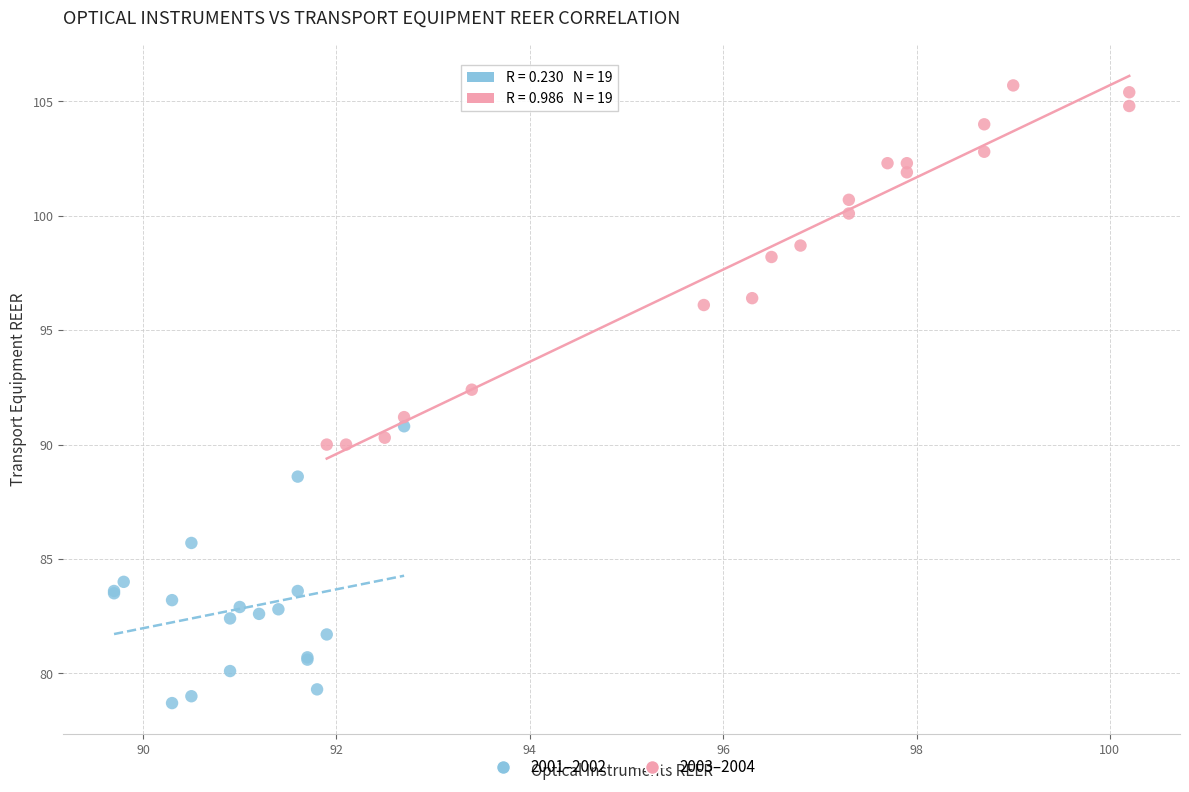

Which series reaches the minimum Y coordinate?

2001–2002